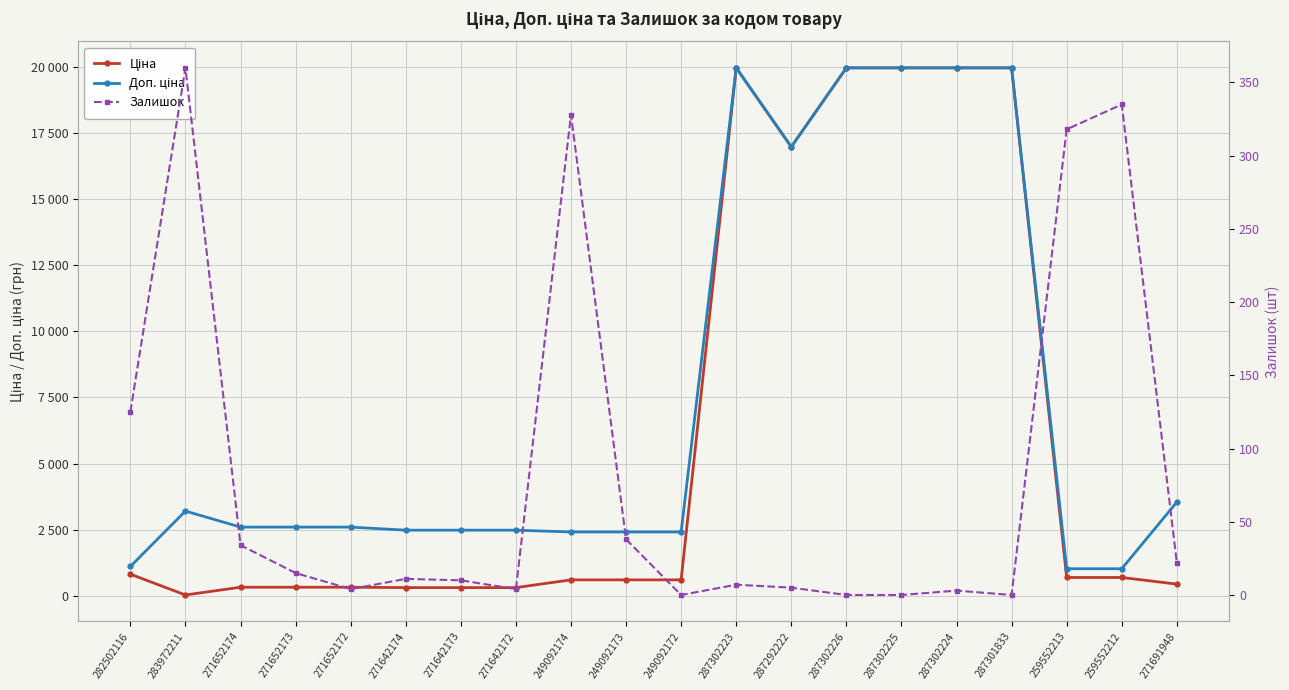

What is the total value across all series at 287302226?

39928.3